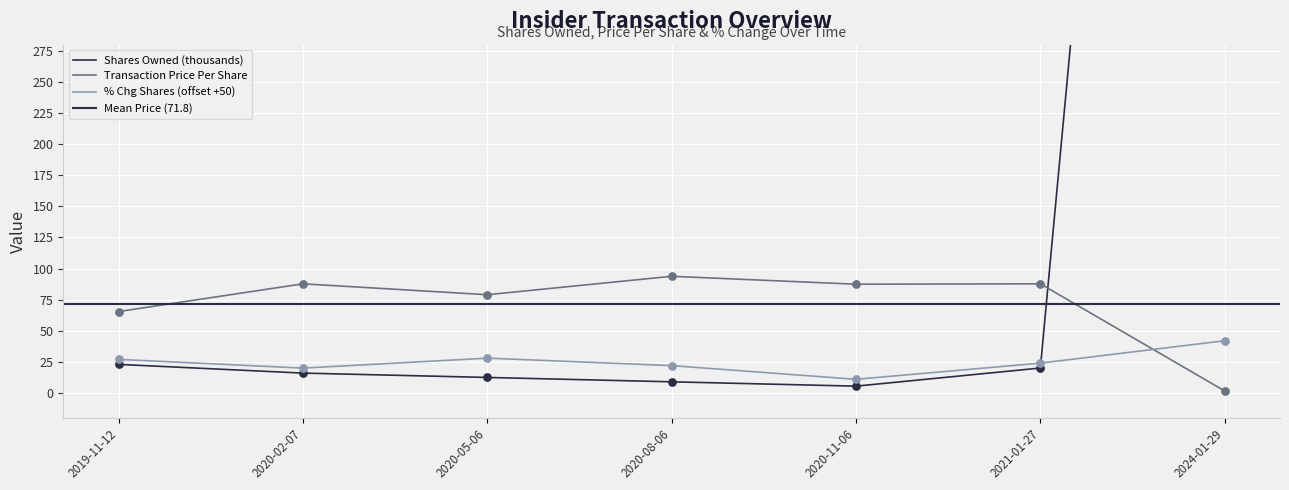

Is the value of % Chg Shares (offset +50) at 2020-11-06 greater than the value of Transaction Price Per Share at 2020-08-06?

No